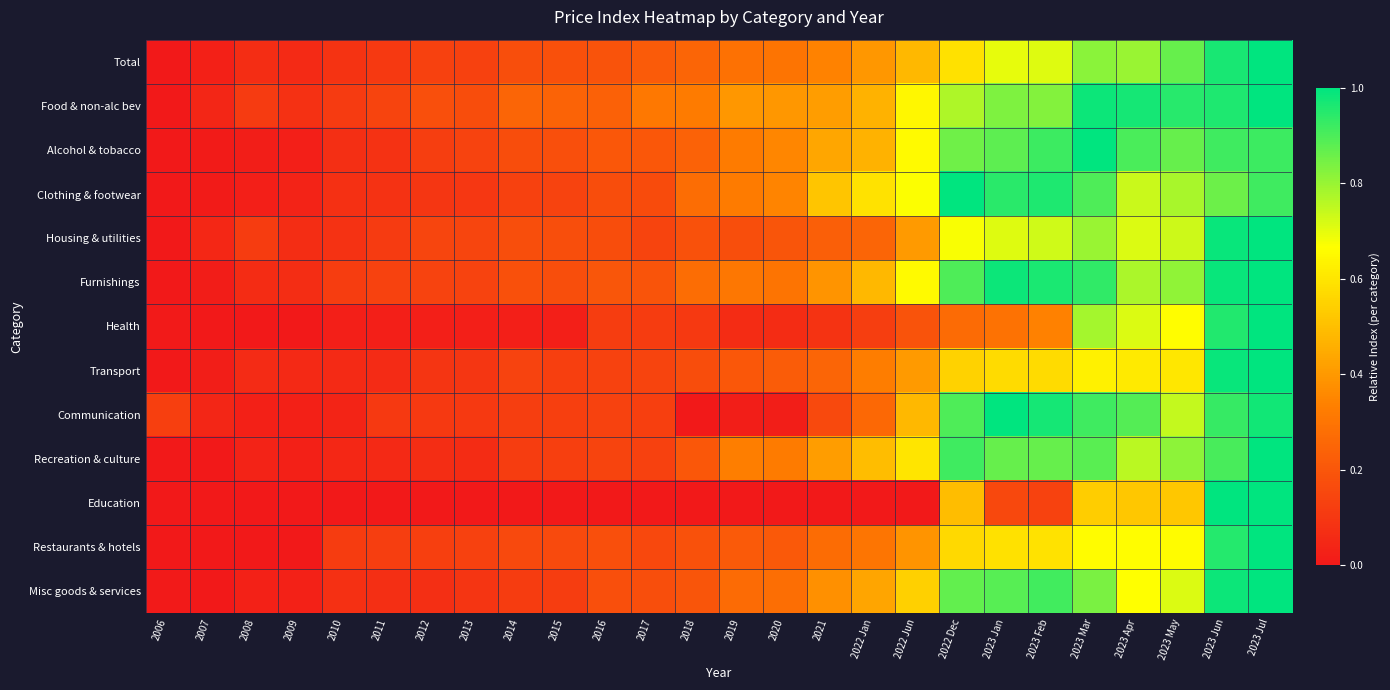

Reading right to left, transcribe all the data shown in this chart.

Total: 2023 Jul=1.0	2023 Jun=1.0	2023 May=0.9	2023 Apr=0.8	2023 Mar=0.8	2023 Feb=0.7	2023 Jan=0.7	2022 Dec=0.6	2022 Jun=0.5	2022 Jan=0.4	2021=0.3	2020=0.3	2019=0.3	2018=0.2	2017=0.2	2016=0.2	2015=0.2	2014=0.2	2013=0.1	2012=0.1	2011=0.1	2010=0.1	2009=0.1	2008=0.1	2007=0.0	2006=0.0
Food & non-alc bev: 2023 Jul=1.0	2023 Jun=1.0	2023 May=0.9	2023 Apr=1.0	2023 Mar=1.0	2023 Feb=0.8	2023 Jan=0.8	2022 Dec=0.8	2022 Jun=0.6	2022 Jan=0.5	2021=0.4	2020=0.4	2019=0.4	2018=0.3	2017=0.3	2016=0.2	2015=0.2	2014=0.2	2013=0.2	2012=0.2	2011=0.1	2010=0.1	2009=0.1	2008=0.1	2007=0.0	2006=0.0
Alcohol & tobacco: 2023 Jul=0.9	2023 Jun=0.9	2023 May=0.9	2023 Apr=0.9	2023 Mar=1.0	2023 Feb=0.9	2023 Jan=0.9	2022 Dec=0.9	2022 Jun=0.7	2022 Jan=0.5	2021=0.4	2020=0.4	2019=0.3	2018=0.2	2017=0.2	2016=0.2	2015=0.2	2014=0.2	2013=0.1	2012=0.1	2011=0.1	2010=0.1	2009=0.0	2008=0.0	2007=0.0	2006=0.0
Clothing & footwear: 2023 Jul=0.9	2023 Jun=0.9	2023 May=0.8	2023 Apr=0.7	2023 Mar=0.9	2023 Feb=1.0	2023 Jan=0.9	2022 Dec=1.0	2022 Jun=0.7	2022 Jan=0.6	2021=0.5	2020=0.3	2019=0.3	2018=0.3	2017=0.2	2016=0.2	2015=0.1	2014=0.1	2013=0.1	2012=0.1	2011=0.1	2010=0.1	2009=0.0	2008=0.0	2007=0.0	2006=0.0
Housing & utilities: 2023 Jul=1.0	2023 Jun=1.0	2023 May=0.7	2023 Apr=0.7	2023 Mar=0.8	2023 Feb=0.7	2023 Jan=0.7	2022 Dec=0.7	2022 Jun=0.4	2022 Jan=0.2	2021=0.2	2020=0.2	2019=0.2	2018=0.2	2017=0.1	2016=0.2	2015=0.2	2014=0.2	2013=0.1	2012=0.1	2011=0.1	2010=0.1	2009=0.1	2008=0.1	2007=0.0	2006=0.0
Furnishings: 2023 Jul=1.0	2023 Jun=1.0	2023 May=0.8	2023 Apr=0.8	2023 Mar=0.9	2023 Feb=1.0	2023 Jan=1.0	2022 Dec=0.9	2022 Jun=0.7	2022 Jan=0.5	2021=0.4	2020=0.3	2019=0.3	2018=0.3	2017=0.2	2016=0.2	2015=0.2	2014=0.2	2013=0.1	2012=0.1	2011=0.1	2010=0.1	2009=0.1	2008=0.1	2007=0.0	2006=0.0
Health: 2023 Jul=1.0	2023 Jun=1.0	2023 May=0.7	2023 Apr=0.7	2023 Mar=0.8	2023 Feb=0.3	2023 Jan=0.3	2022 Dec=0.3	2022 Jun=0.2	2022 Jan=0.1	2021=0.1	2020=0.1	2019=0.1	2018=0.1	2017=0.1	2016=0.1	2015=0.0	2014=0.0	2013=0.0	2012=0.0	2011=0.0	2010=0.0	2009=0.0	2008=0.0	2007=0.0	2006=0.0
Transport: 2023 Jul=1.0	2023 Jun=1.0	2023 May=0.6	2023 Apr=0.6	2023 Mar=0.6	2023 Feb=0.6	2023 Jan=0.6	2022 Dec=0.6	2022 Jun=0.4	2022 Jan=0.3	2021=0.2	2020=0.2	2019=0.2	2018=0.2	2017=0.1	2016=0.1	2015=0.1	2014=0.1	2013=0.1	2012=0.1	2011=0.1	2010=0.1	2009=0.1	2008=0.1	2007=0.0	2006=0.0
Communication: 2023 Jul=1.0	2023 Jun=0.9	2023 May=0.7	2023 Apr=0.9	2023 Mar=0.9	2023 Feb=1.0	2023 Jan=1.0	2022 Dec=0.9	2022 Jun=0.5	2022 Jan=0.3	2021=0.2	2020=0.0	2019=0.0	2018=0.0	2017=0.1	2016=0.1	2015=0.1	2014=0.1	2013=0.1	2012=0.1	2011=0.1	2010=0.0	2009=0.0	2008=0.0	2007=0.0	2006=0.1
Recreation & culture: 2023 Jul=1.0	2023 Jun=0.9	2023 May=0.8	2023 Apr=0.8	2023 Mar=0.9	2023 Feb=0.9	2023 Jan=0.9	2022 Dec=0.9	2022 Jun=0.6	2022 Jan=0.5	2021=0.4	2020=0.3	2019=0.3	2018=0.2	2017=0.1	2016=0.1	2015=0.1	2014=0.1	2013=0.1	2012=0.1	2011=0.1	2010=0.0	2009=0.0	2008=0.0	2007=0.0	2006=0.0
Education: 2023 Jul=1.0	2023 Jun=1.0	2023 May=0.5	2023 Apr=0.5	2023 Mar=0.5	2023 Feb=0.1	2023 Jan=0.2	2022 Dec=0.5	2022 Jun=0.0	2022 Jan=0.0	2021=0.0	2020=0.0	2019=0.0	2018=0.0	2017=0.0	2016=0.0	2015=0.0	2014=0.0	2013=0.0	2012=0.0	2011=0.0	2010=0.0	2009=0.0	2008=0.0	2007=0.0	2006=0.0
Restaurants & hotels: 2023 Jul=1.0	2023 Jun=1.0	2023 May=0.7	2023 Apr=0.7	2023 Mar=0.7	2023 Feb=0.6	2023 Jan=0.6	2022 Dec=0.6	2022 Jun=0.4	2022 Jan=0.3	2021=0.3	2020=0.2	2019=0.2	2018=0.2	2017=0.2	2016=0.2	2015=0.2	2014=0.2	2013=0.1	2012=0.1	2011=0.1	2010=0.1	2009=0.0	2008=0.0	2007=0.0	2006=0.0
Misc goods & services: 2023 Jul=1.0	2023 Jun=1.0	2023 May=0.7	2023 Apr=0.7	2023 Mar=0.8	2023 Feb=0.9	2023 Jan=0.9	2022 Dec=0.9	2022 Jun=0.5	2022 Jan=0.4	2021=0.4	2020=0.3	2019=0.3	2018=0.2	2017=0.2	2016=0.2	2015=0.1	2014=0.1	2013=0.1	2012=0.1	2011=0.1	2010=0.1	2009=0.0	2008=0.0	2007=0.0	2006=0.0